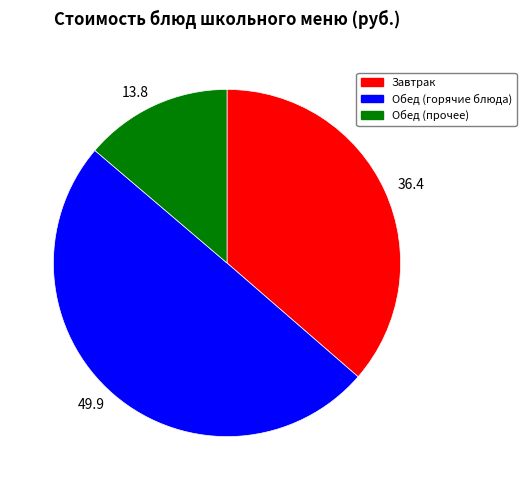

Does 36.4 account for over 50% of the chart?

No